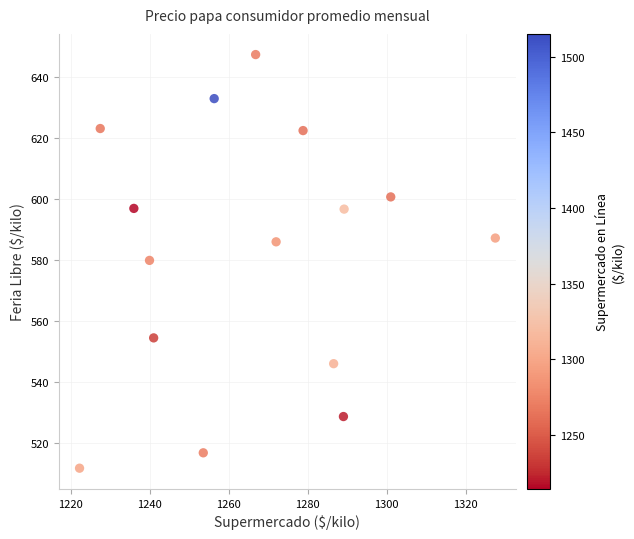

What is the range of Y values (max minus min)?

135.6